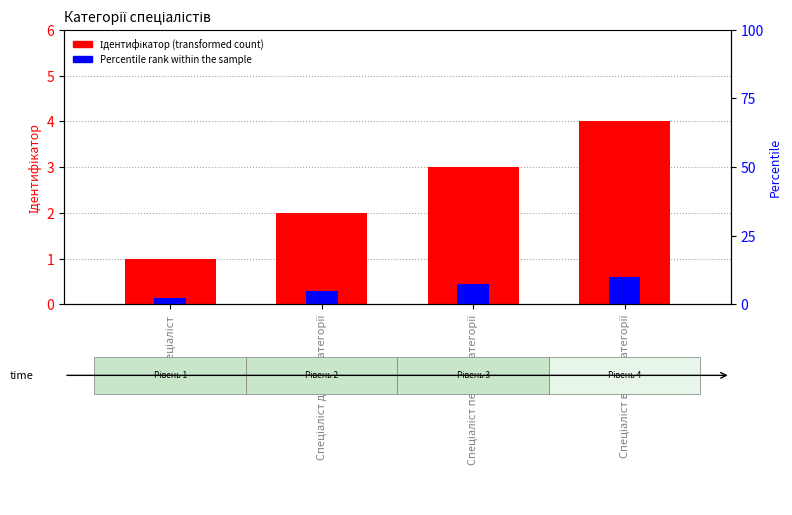

What is the difference between the maximum and minimum values in the Ідентифікатор (transformed count) series?

3.0